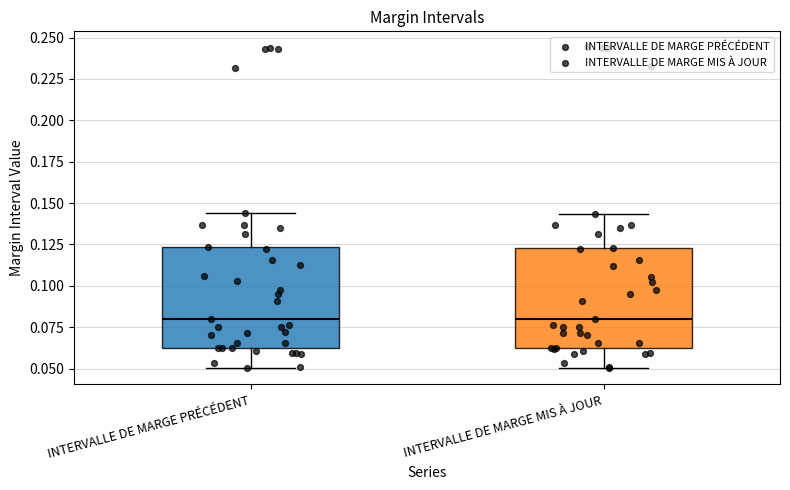

Reading left to right, transcribe this box plot: for each box, give where its median line is, the range the box spans, and where its two whiskers end, as read against the y-axis. The values are not printed on the chart, so give them approximately, as read against the axis.

INTERVALLE DE MARGE PRÉCÉDENT: median 0.080, box 0.060 to 0.125, whiskers 0.050 to 0.145
INTERVALLE DE MARGE MIS À JOUR: median 0.080, box 0.060 to 0.125, whiskers 0.050 to 0.145